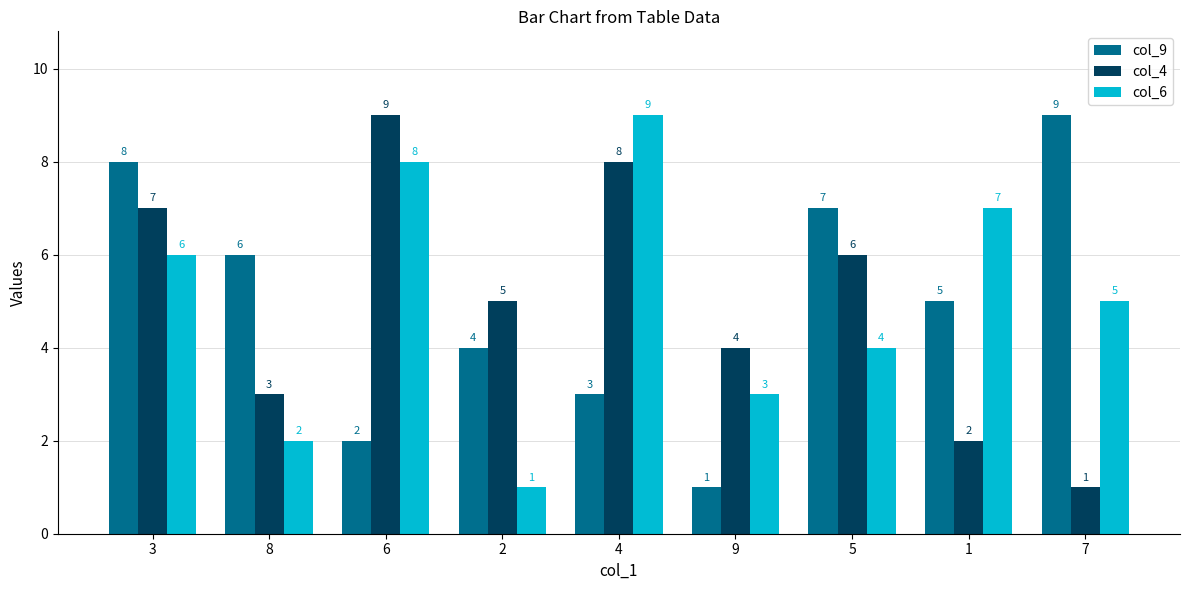

What is the sum of all col_9 values?

45